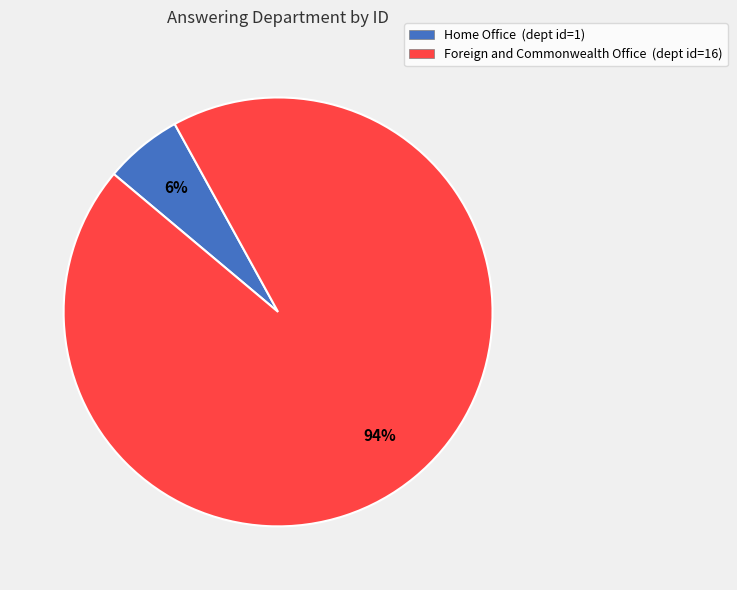

How many slices are in this pie chart?

2